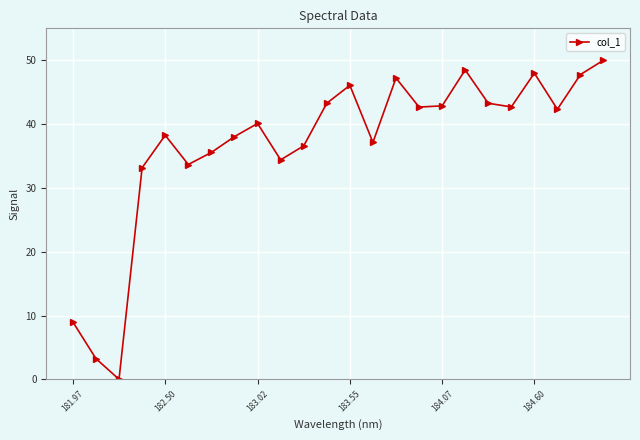

How many data points are less than 42?

12